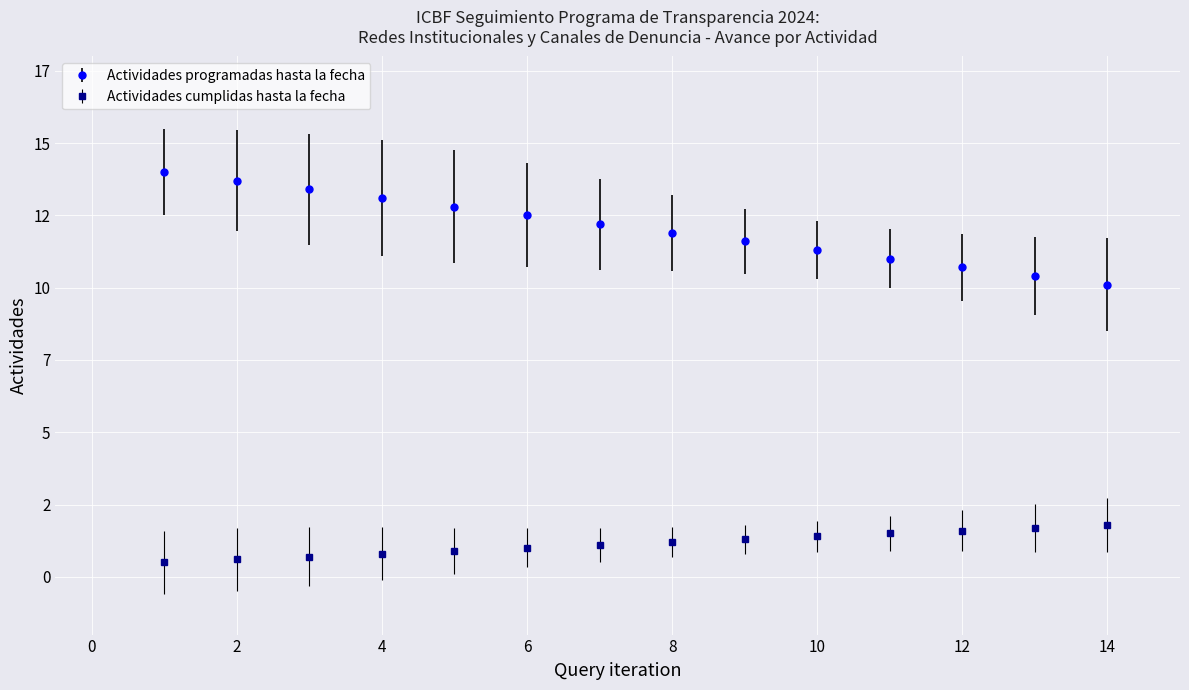

What are all the series names shown in the legend?

Actividades programadas hasta la fecha, Actividades cumplidas hasta la fecha